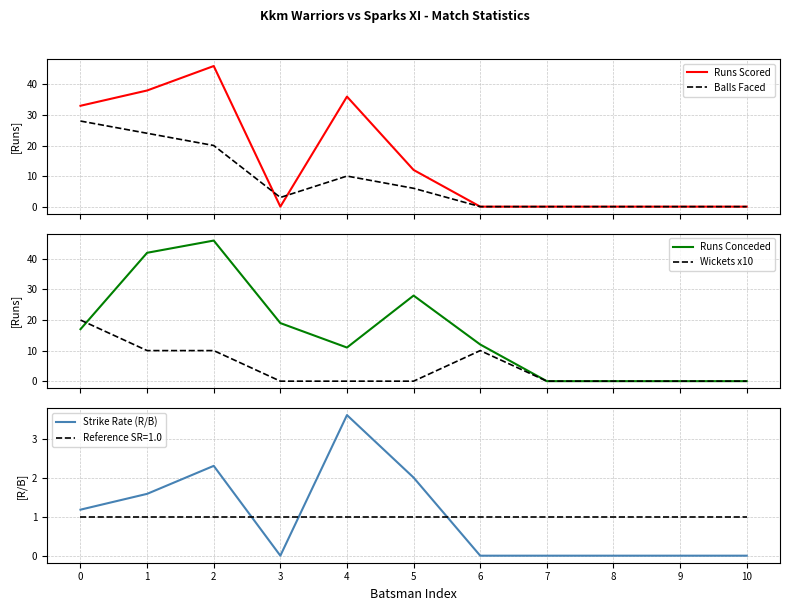

Which series has the widest spread of values?

Runs Scored